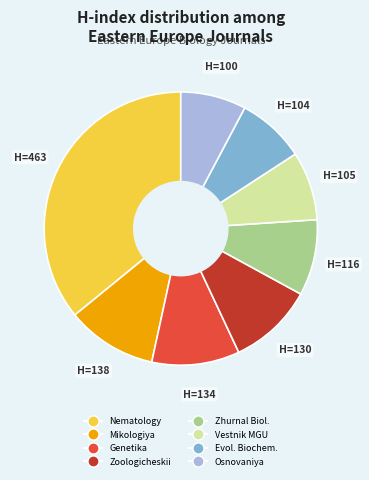

Is there any slice that represents more than half of the pie?

No